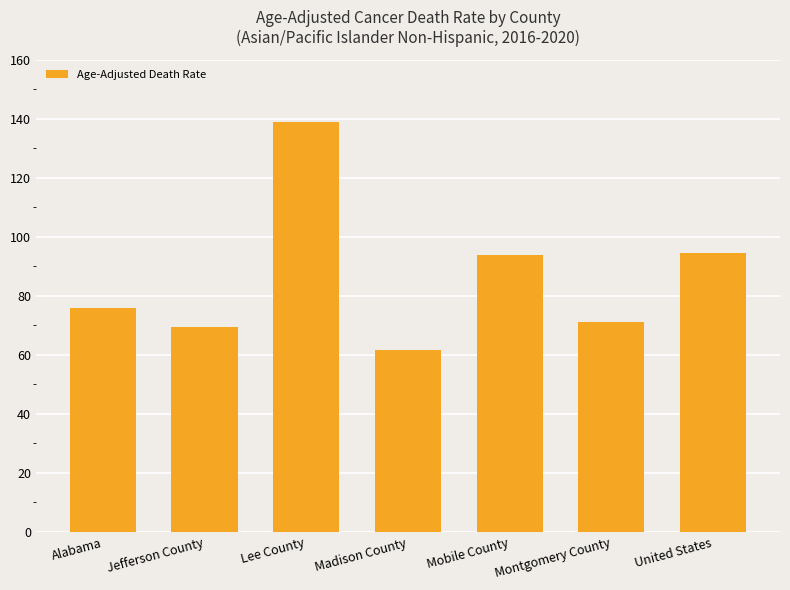

What is the change in value from Alabama to Madison County?

-14.2